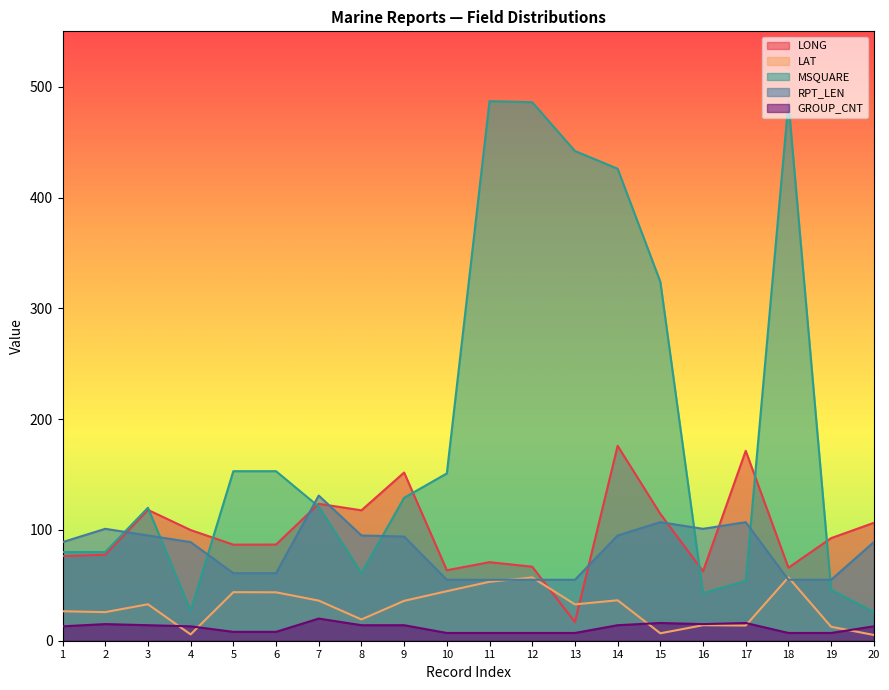

Does the chart display data point markers on the line(s)?

No